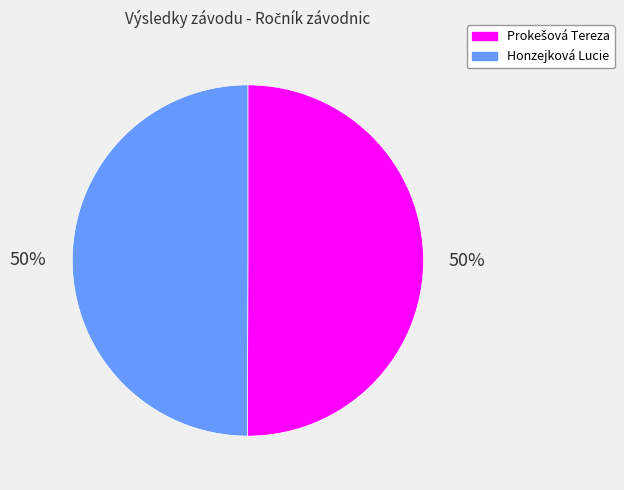

Count the number of slices in the pie.

2